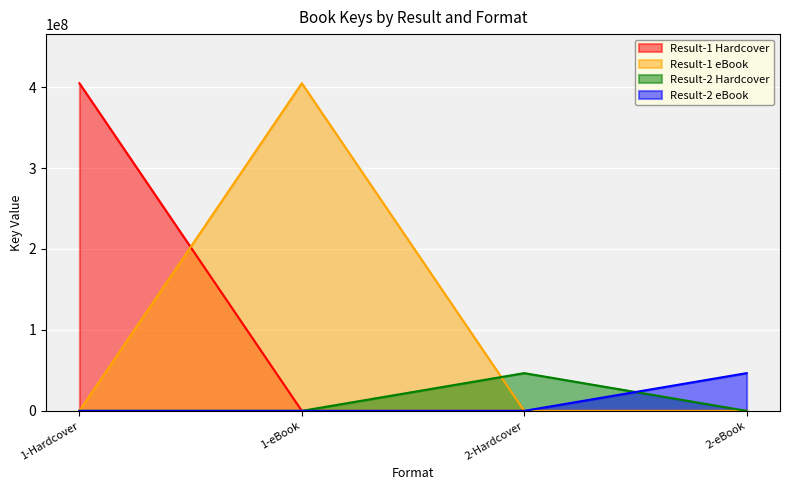

How many lines are shown in the chart?

4